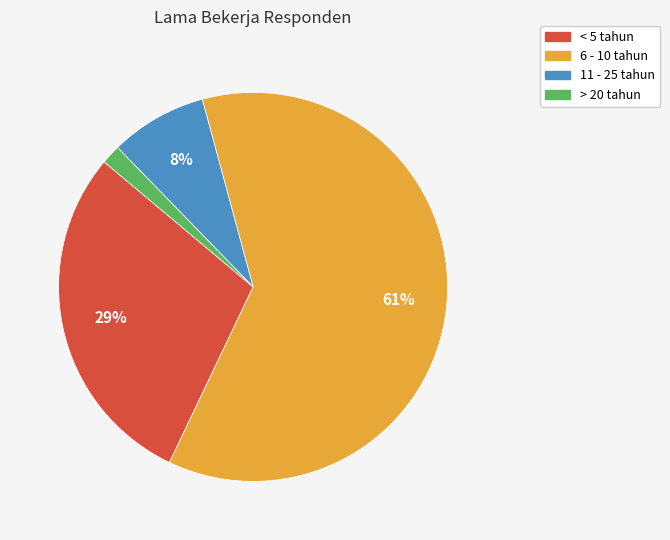

Which has a higher value, 11 - 25 tahun or > 20 tahun?

11 - 25 tahun